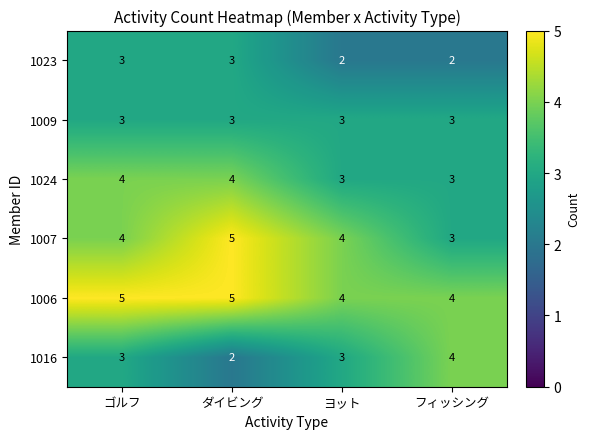

The value of 1023 at ダイビング is 3. True or false?

True